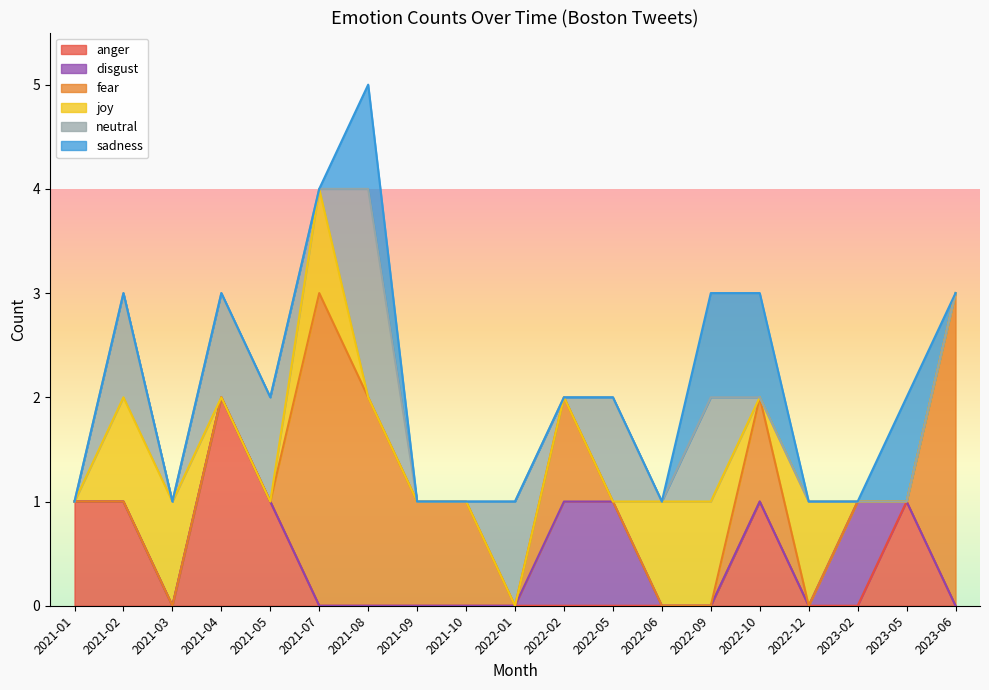

At which category is the sum across all series the highest?

2021-08